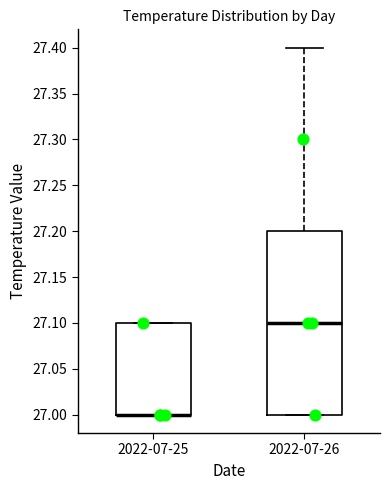

Where does the median line of the box for 2022-07-26 sit on the y-axis? The values are not printed on the chart, so give them approximately, as read against the axis.

27.1